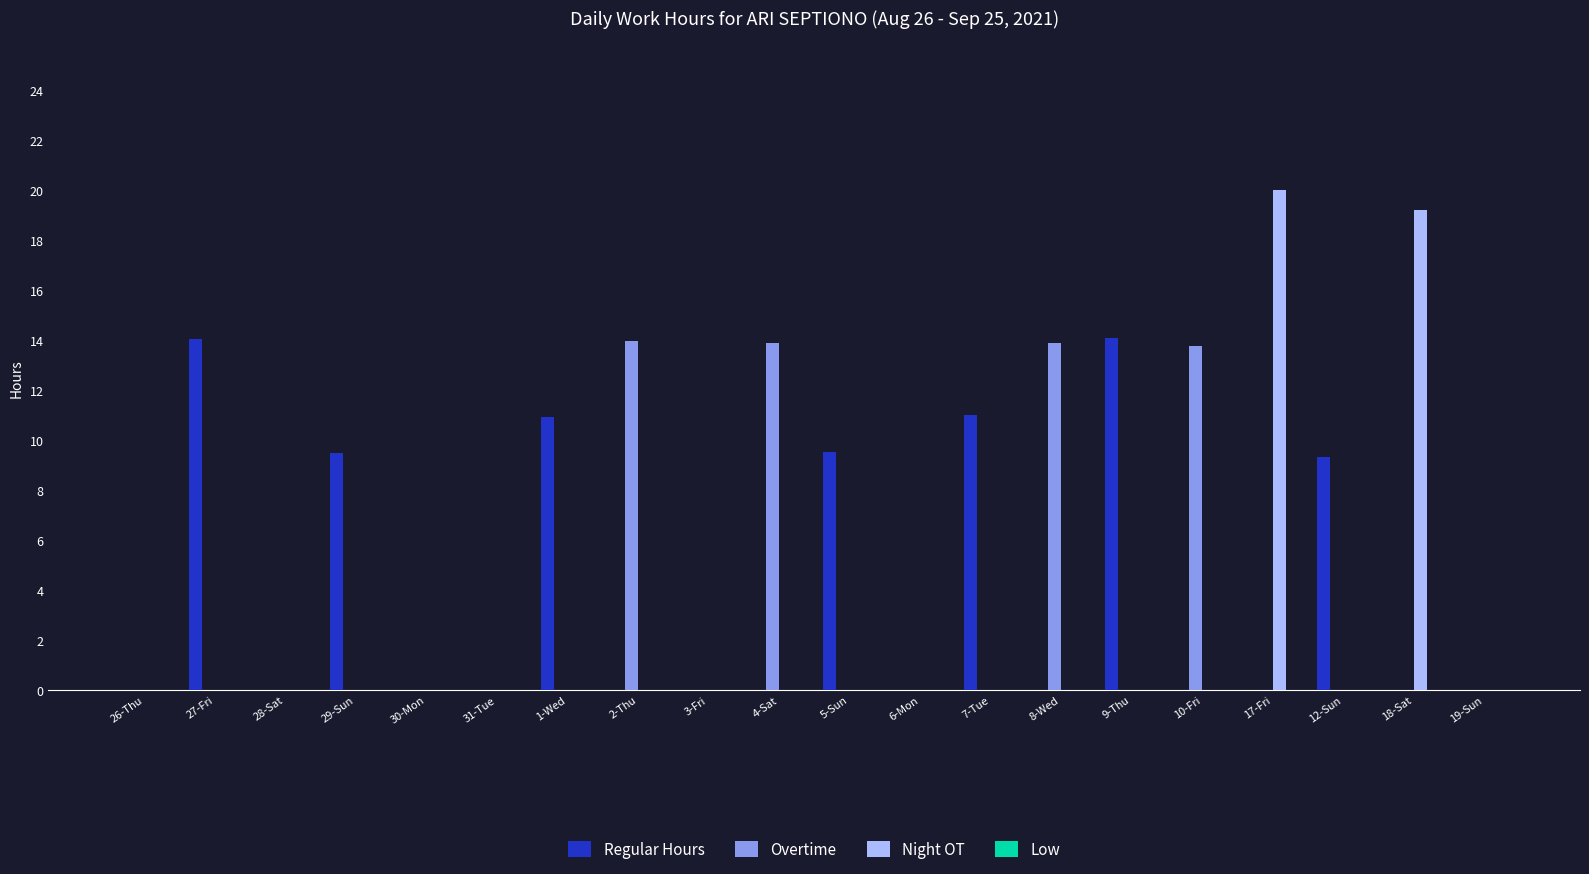

Where is Night OT nearest to the value 10?

18-Sat